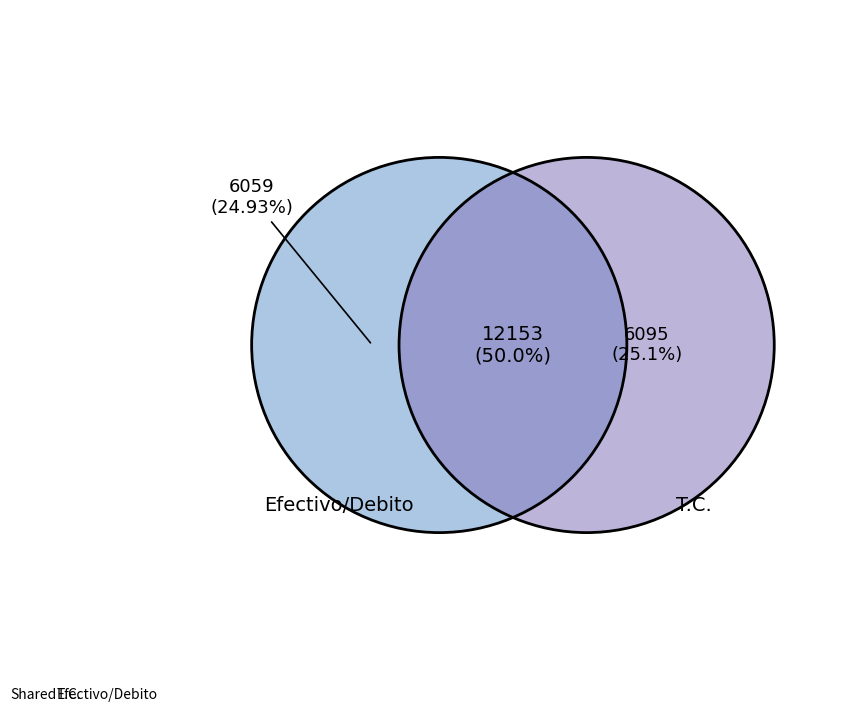

Which slice is the largest?

Shared